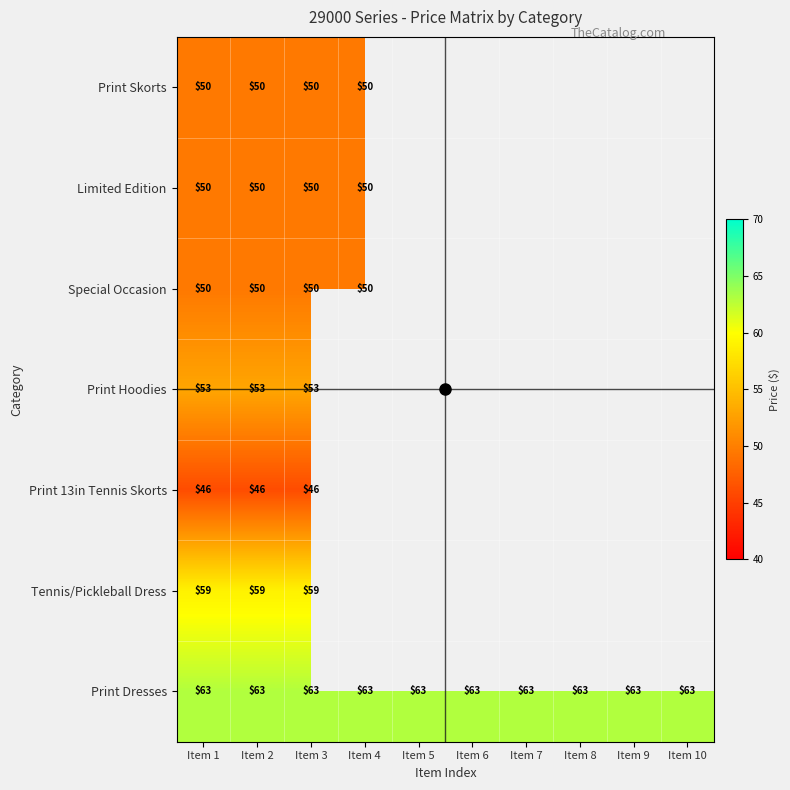

Which has a higher value, Item 6 or Item 8?

Item 8